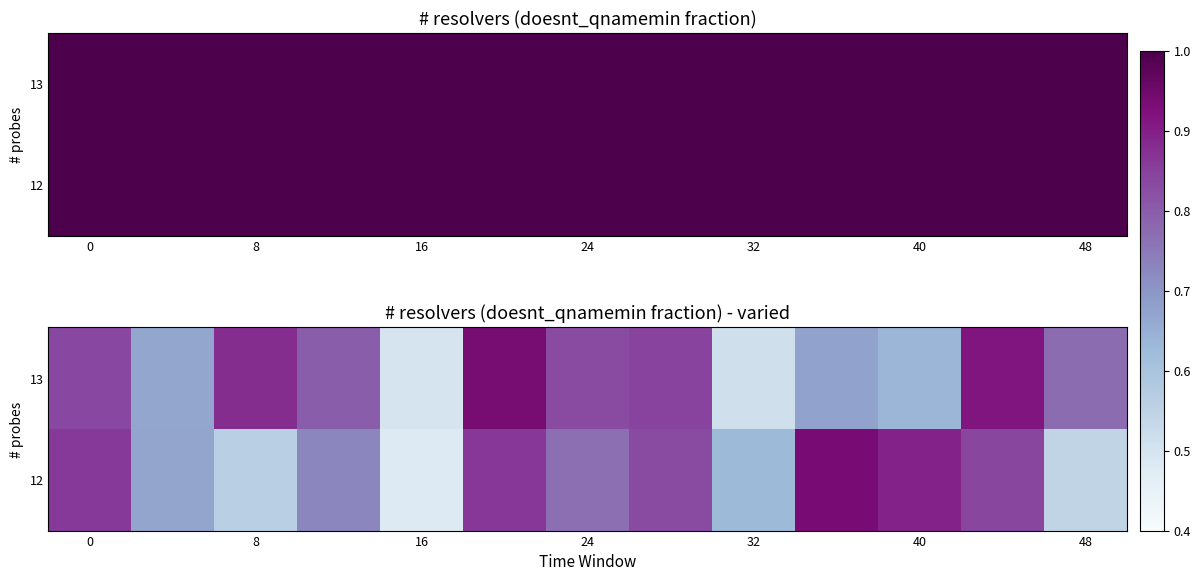

Between 7 and 24, which is larger?

7